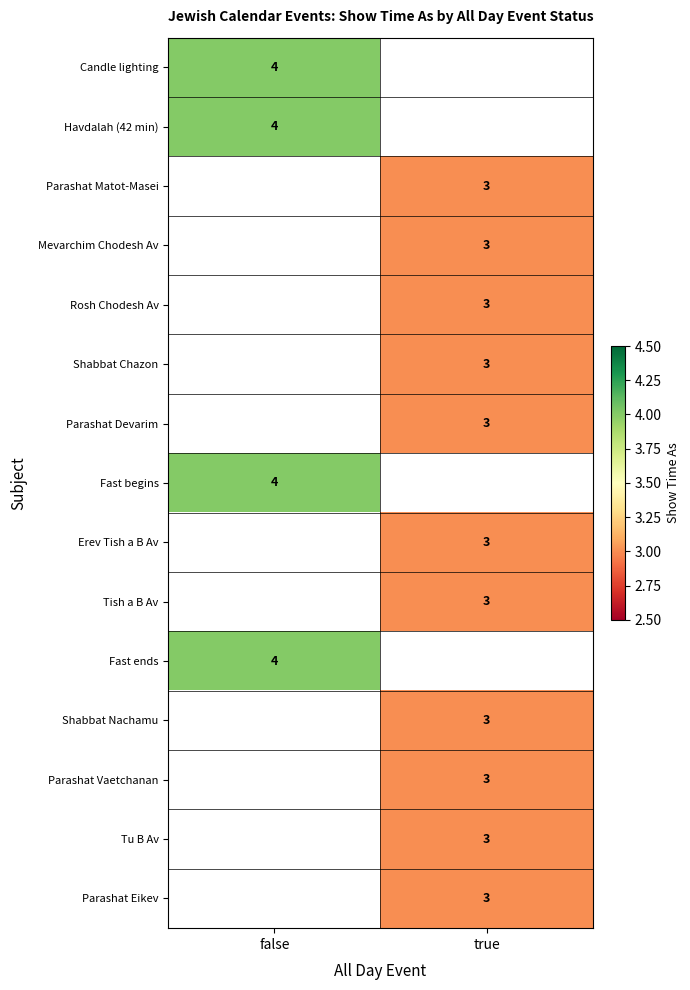

Is it true that Parashat Devarim equals 4.5 at true?

False